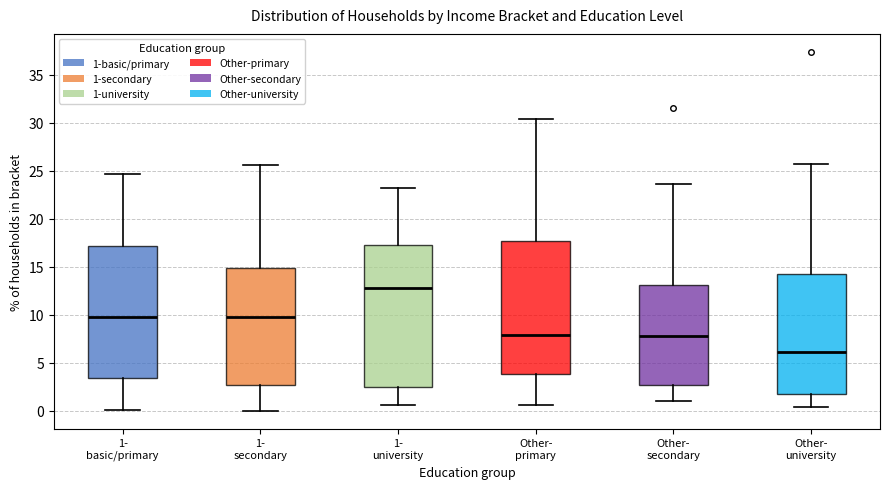

Where is the lower edge of the box for Other- secondary on the y-axis? The values are not printed on the chart, so give them approximately, as read against the axis.

2.5